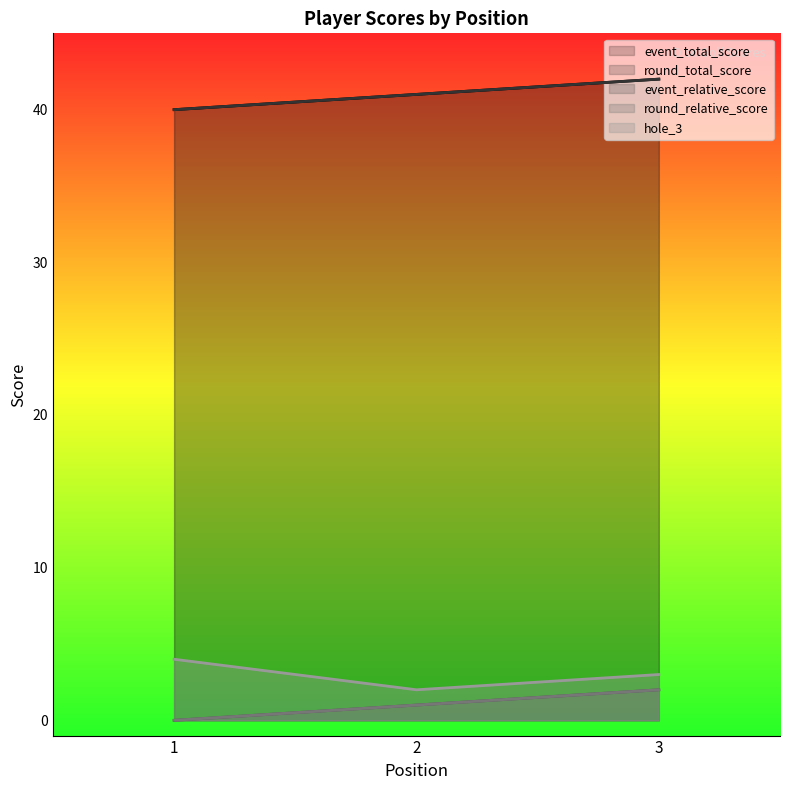

Reading right to left, extract all data points from this chart.

event_total_score: 3=42	2=41	1=40
round_total_score: 3=42	2=41	1=40
event_relative_score: 3=2	2=1	1=0
round_relative_score: 3=2	2=1	1=0
hole_3: 3=3	2=2	1=4